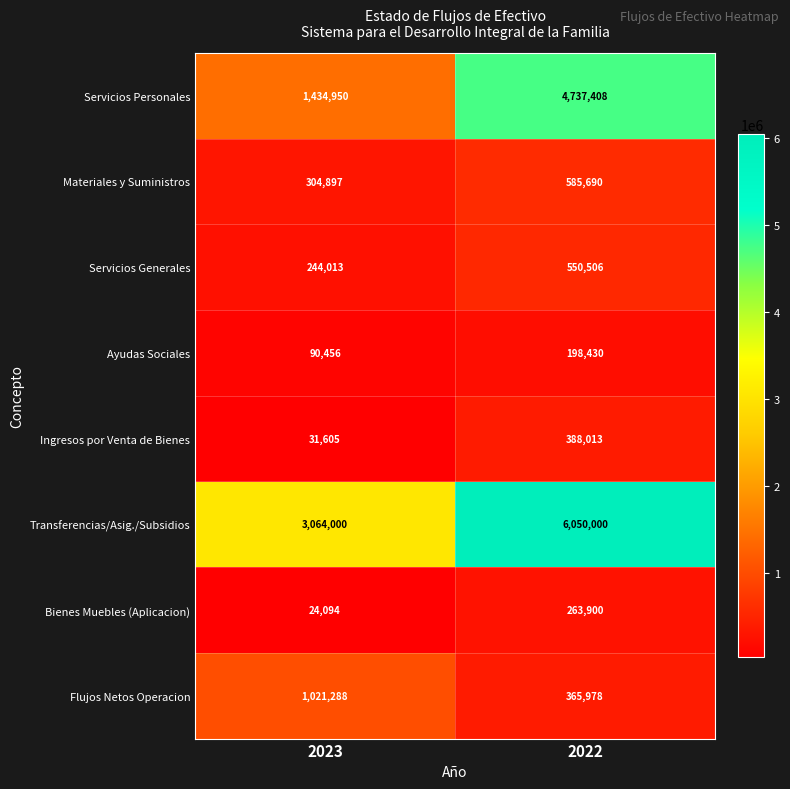

How many categories are shown in the chart?

2